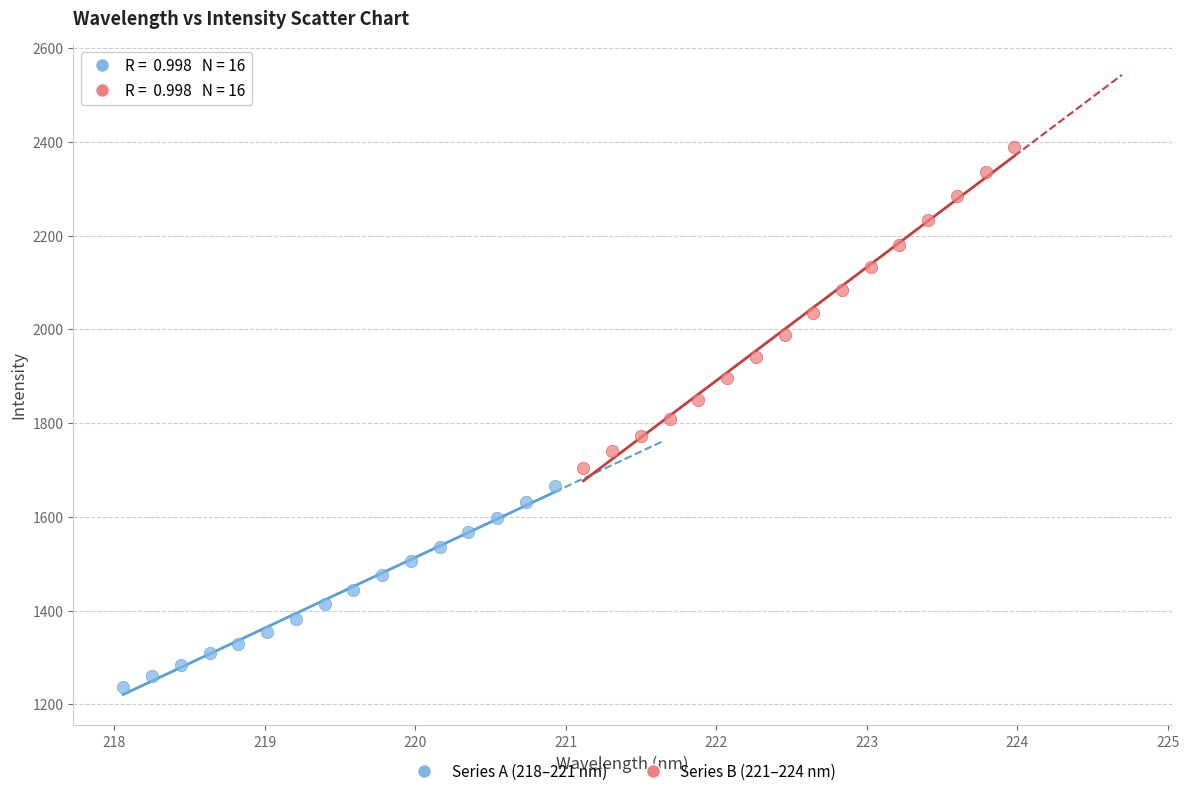

What are all the series names shown in the legend?

Series A (218–221 nm), Series B (221–224 nm)